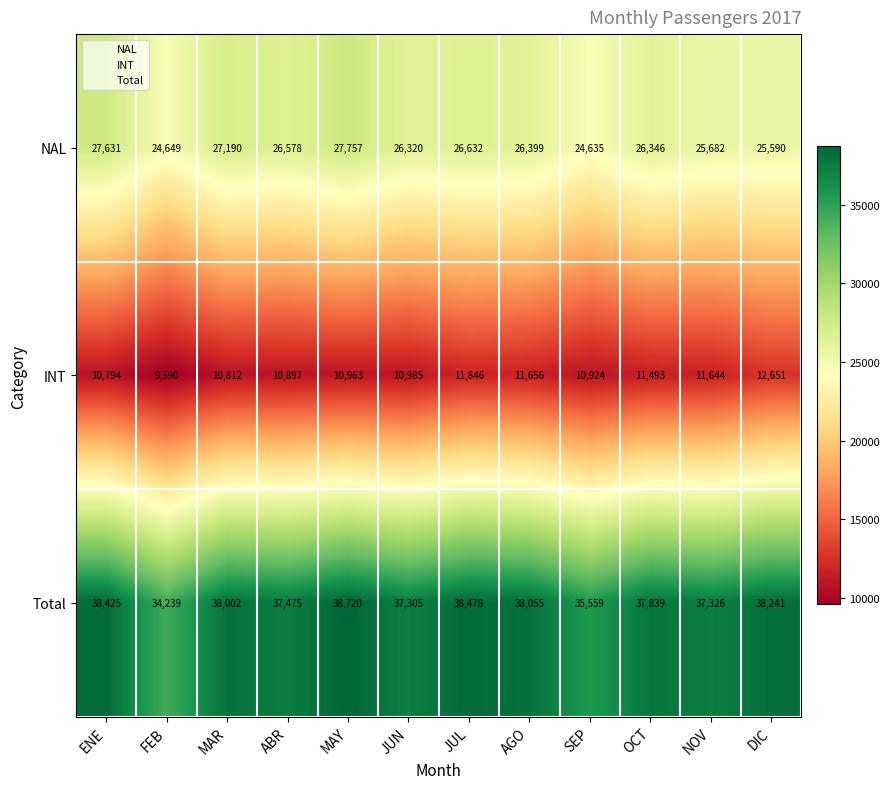

At how many categories does at least one series exceed 22537?

12